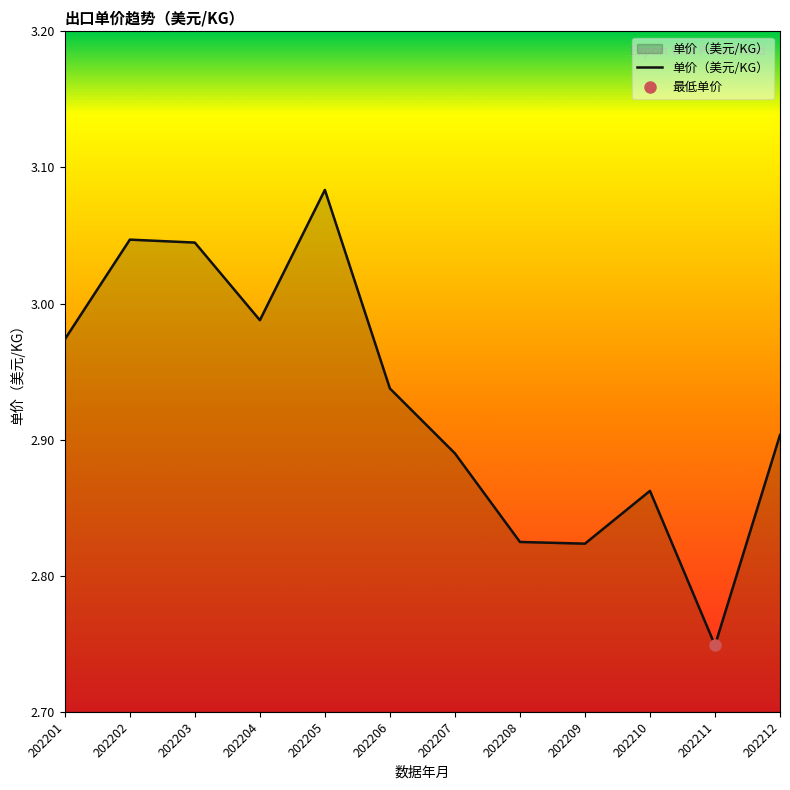

Where is the first local maximum?

202202